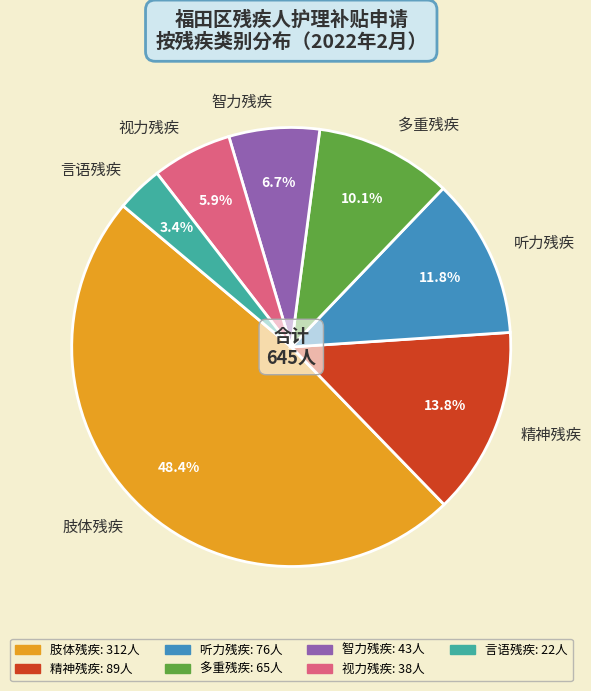

How much of the chart is everything except 言语残疾?

96.6%